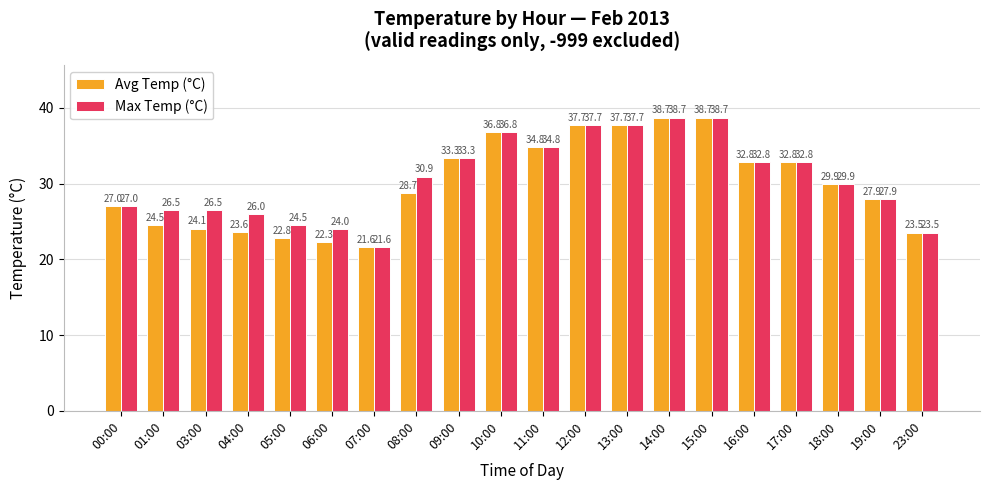

What is the approximate value of Max Temp (°C) at 00:00?

27.0